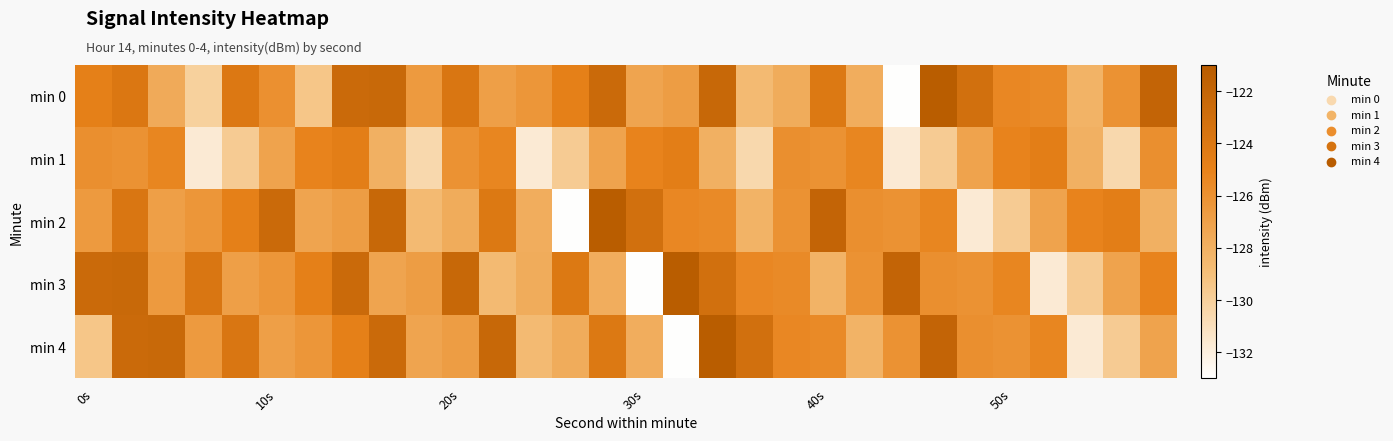

What is the smallest value displayed?

-132.9